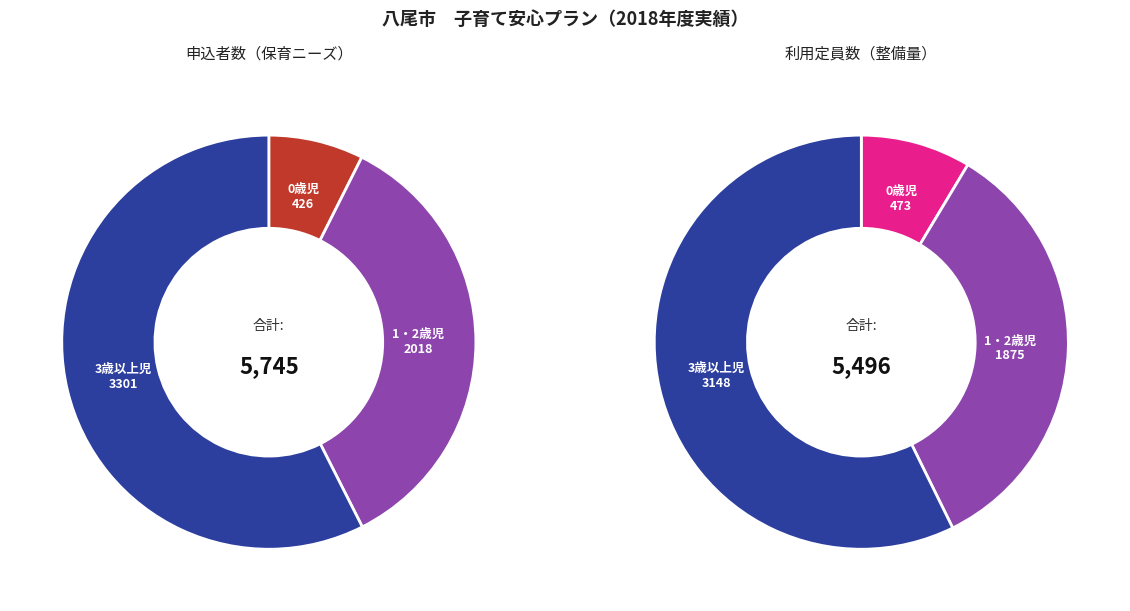

The 0歳児 slice represents 9% of the pie. True or false?

True